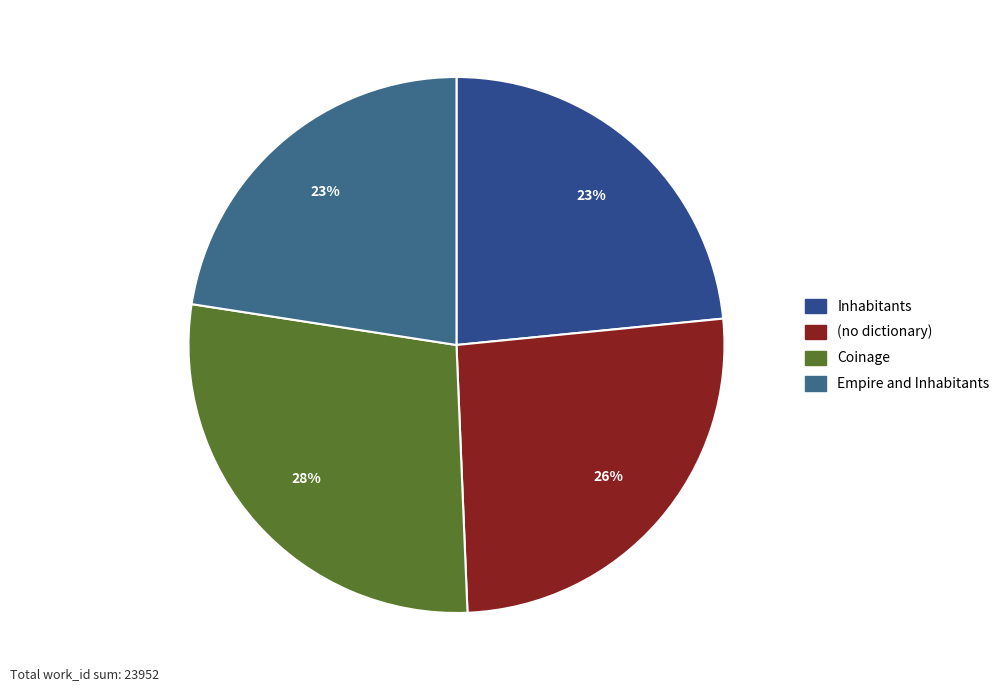

Is the sum of (no dictionary) and Inhabitants greater than half?

No